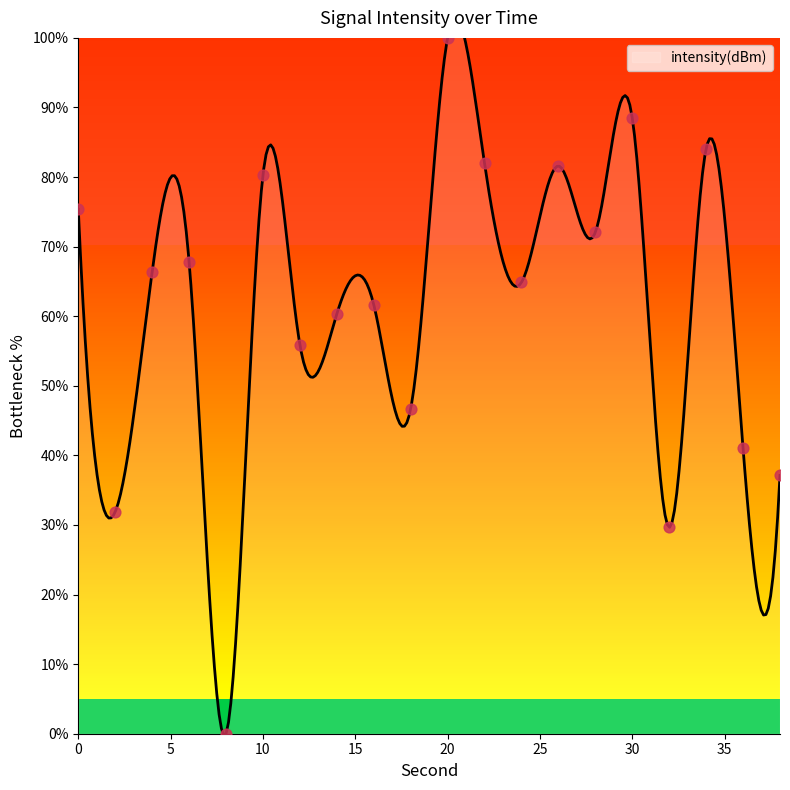

What is the change in value from 12 to 18?

-9.2